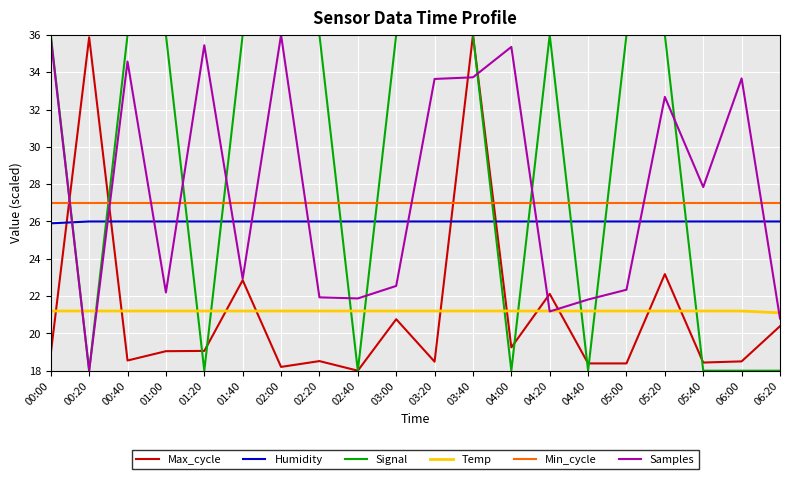

What is the spread (max minus min) of values at 00:40?

17.5